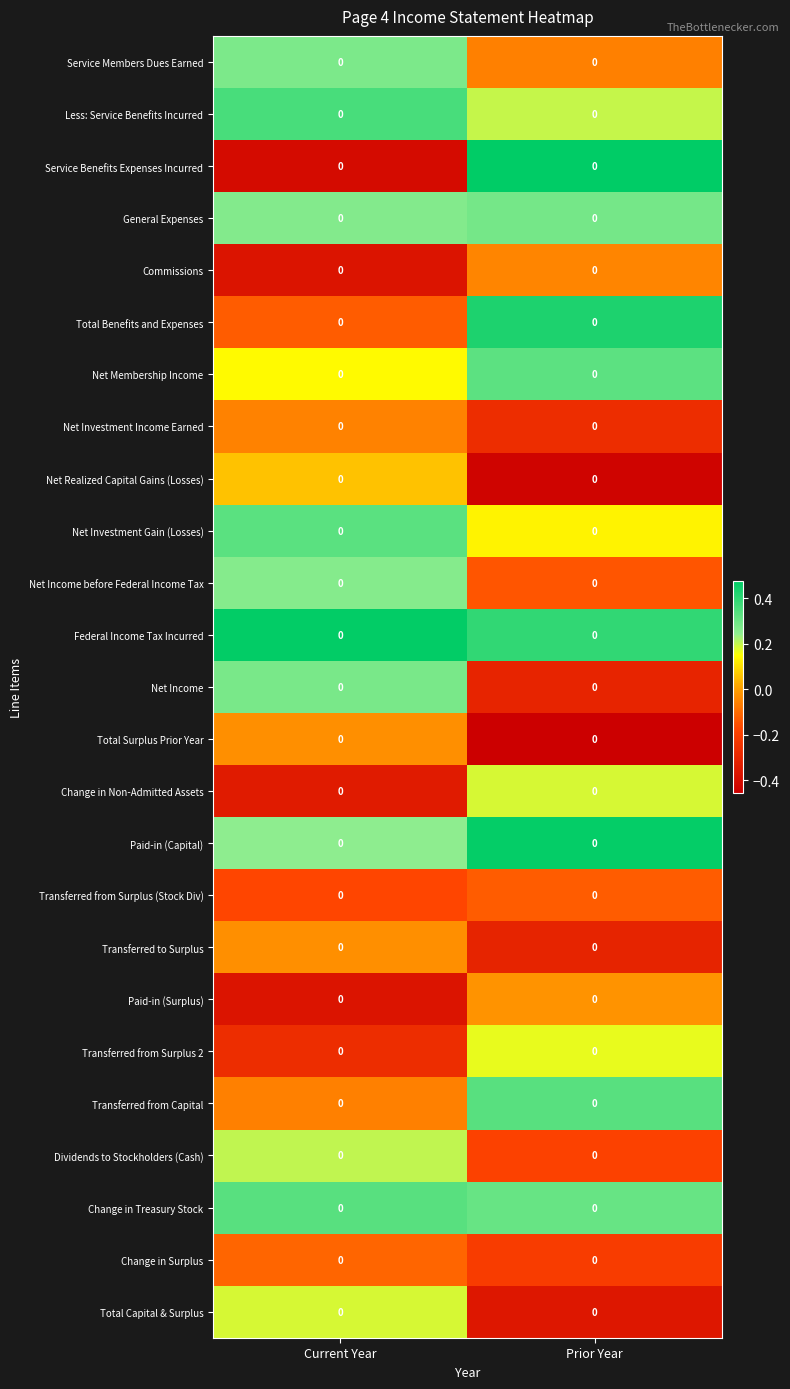

Reading left to right, extract all data points from this chart.

Service Members Dues Earned: Current Year=0.0	Prior Year=0.0
Less: Service Benefits Incurred: Current Year=0.0	Prior Year=0.0
Service Benefits Expenses Incurred: Current Year=0.0	Prior Year=0.0
General Expenses: Current Year=0.0	Prior Year=0.0
Commissions: Current Year=0.0	Prior Year=0.0
Total Benefits and Expenses: Current Year=0.0	Prior Year=0.0
Net Membership Income: Current Year=0.0	Prior Year=0.0
Net Investment Income Earned: Current Year=0.0	Prior Year=0.0
Net Realized Capital Gains (Losses): Current Year=0.0	Prior Year=0.0
Net Investment Gain (Losses): Current Year=0.0	Prior Year=0.0
Net Income before Federal Income Tax: Current Year=0.0	Prior Year=0.0
Federal Income Tax Incurred: Current Year=0.0	Prior Year=0.0
Net Income: Current Year=0.0	Prior Year=0.0
Total Surplus Prior Year: Current Year=0.0	Prior Year=0.0
Change in Non-Admitted Assets: Current Year=0.0	Prior Year=0.0
Paid-in (Capital): Current Year=0.0	Prior Year=0.0
Transferred from Surplus (Stock Div): Current Year=0.0	Prior Year=0.0
Transferred to Surplus: Current Year=0.0	Prior Year=0.0
Paid-in (Surplus): Current Year=0.0	Prior Year=0.0
Transferred from Surplus 2: Current Year=0.0	Prior Year=0.0
Transferred from Capital: Current Year=0.0	Prior Year=0.0
Dividends to Stockholders (Cash): Current Year=0.0	Prior Year=0.0
Change in Treasury Stock: Current Year=0.0	Prior Year=0.0
Change in Surplus: Current Year=0.0	Prior Year=0.0
Total Capital & Surplus: Current Year=0.0	Prior Year=0.0